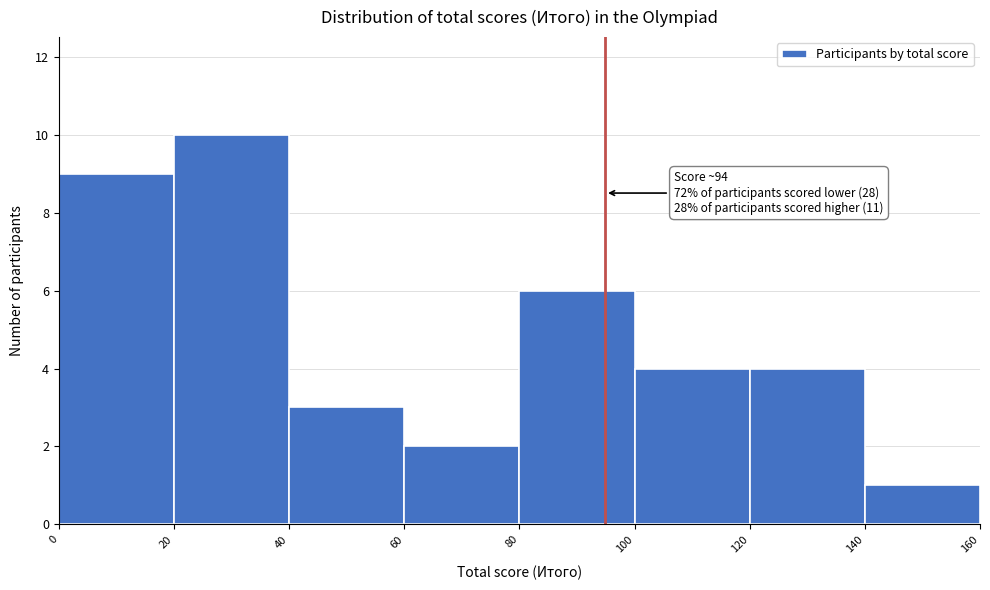

Over which range of the x-axis is the bar tallest?

20 to 40